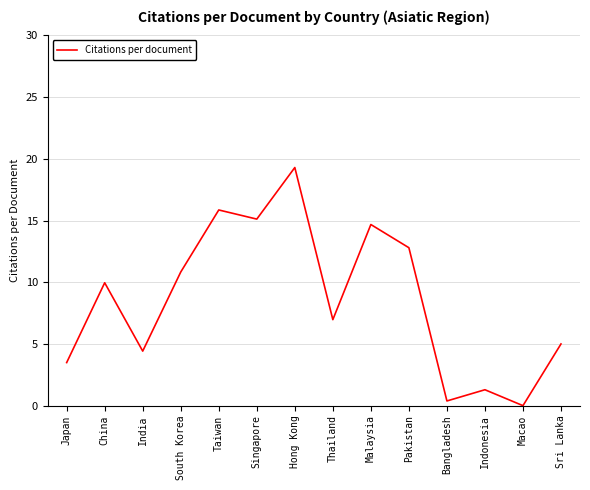

True or false: the data has more than 1 interior local peaks.

True